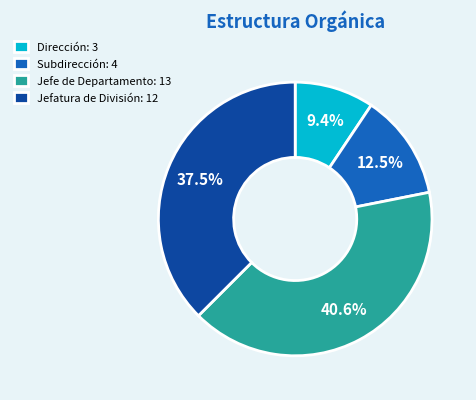

Count the number of slices in the pie.

4